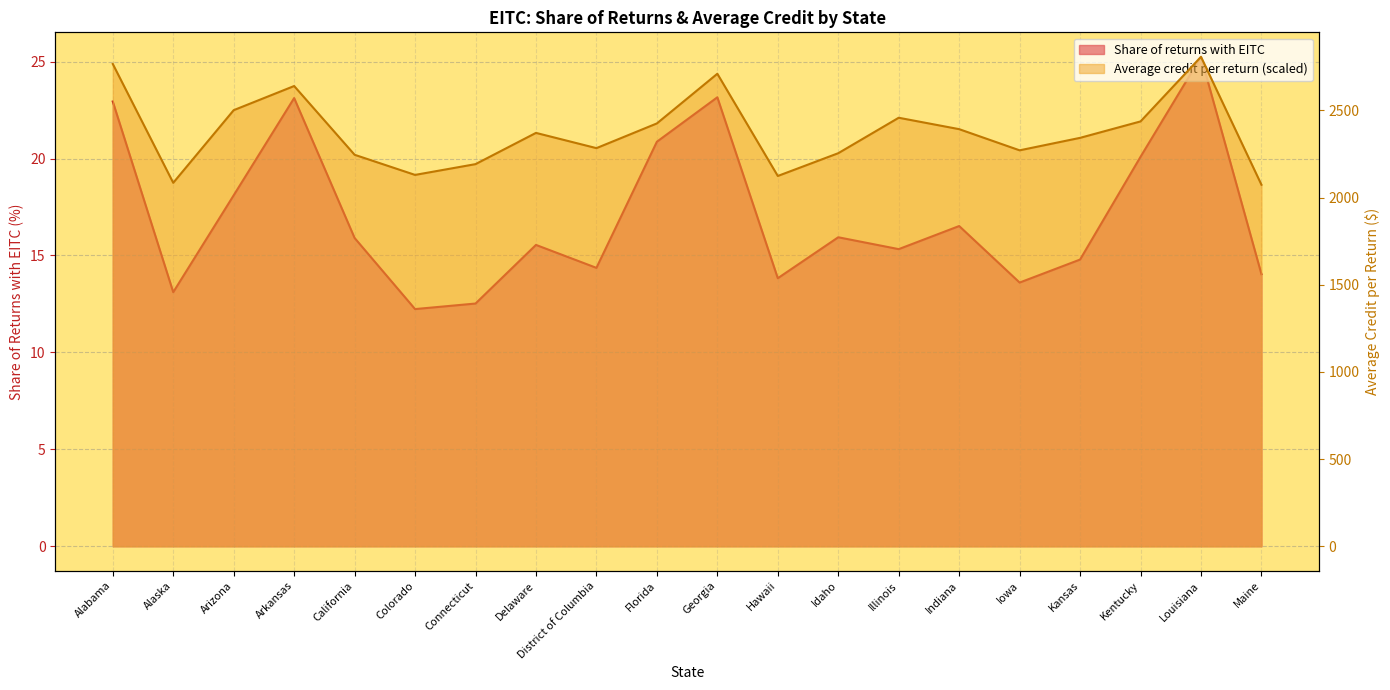

What is the sum of the Average credit per return (scaled) values at Kentucky and California?

4682.1